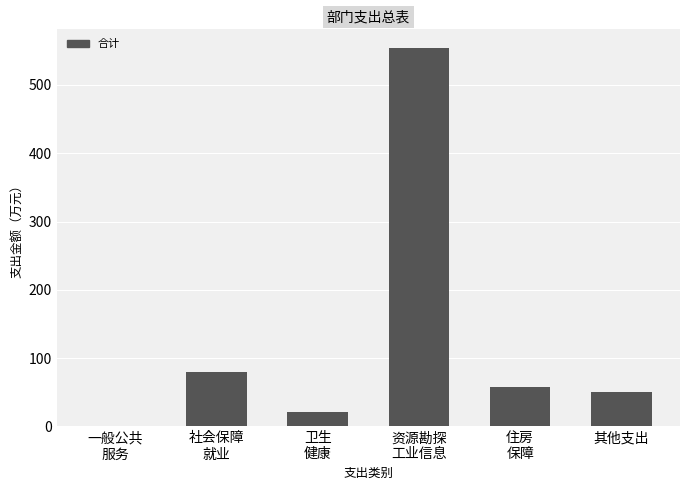

Count the number of categories in the chart.

6